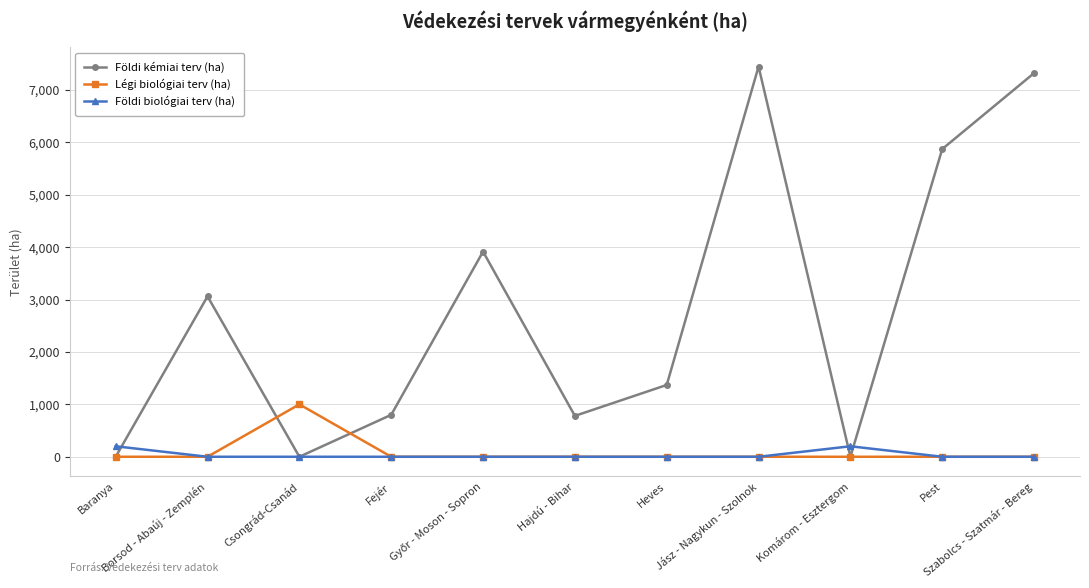

Which series has the largest total across all categories?

Földi kémiai terv (ha)